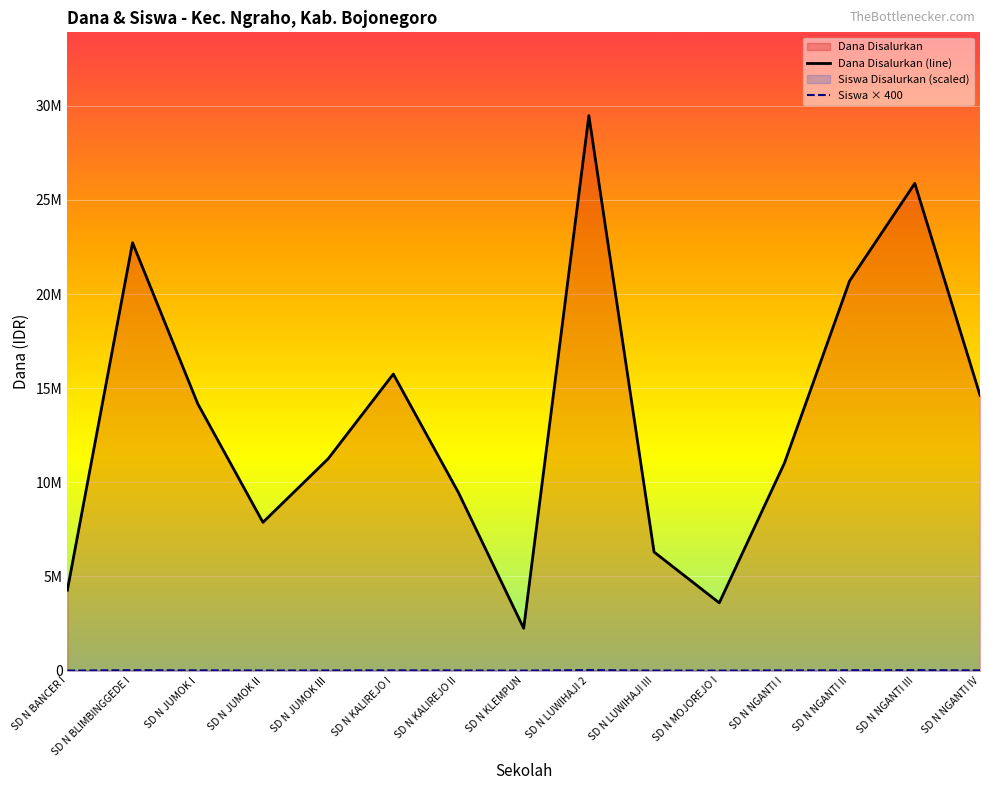

True or false: Siswa × 400 and Dana Disalurkan (line) intersect in this chart.

False